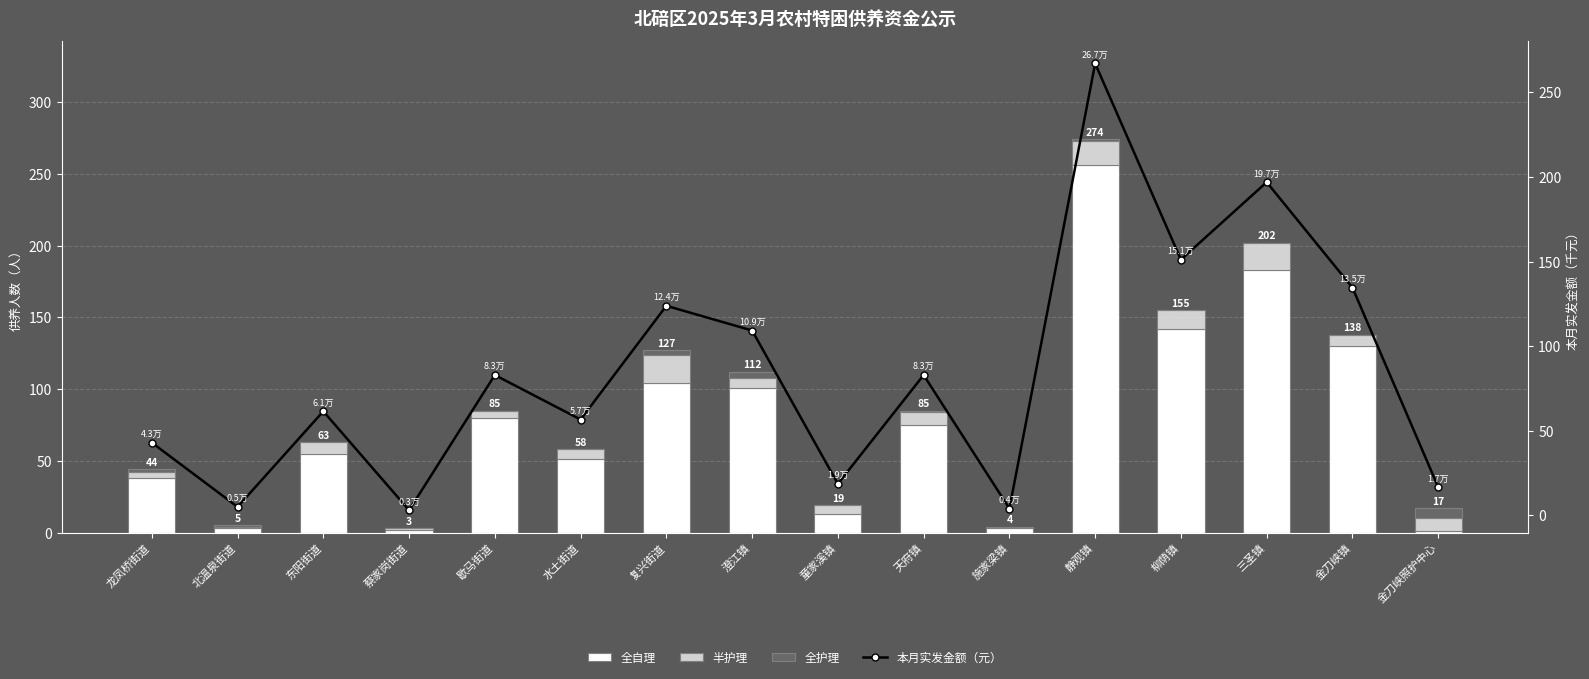

Is it true that 全自理 equals 1.4 at 金刀峡照护中心?

False